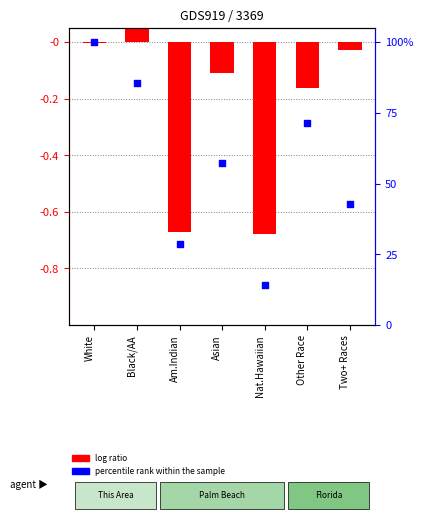

What is the total value across all series at Two+ Races?

42.8